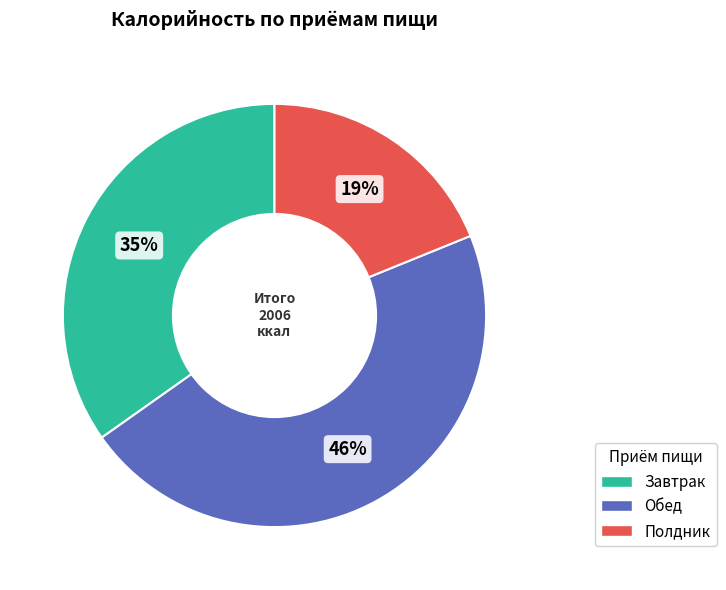

Do Обед and Полдник together represent more than half of the pie?

Yes